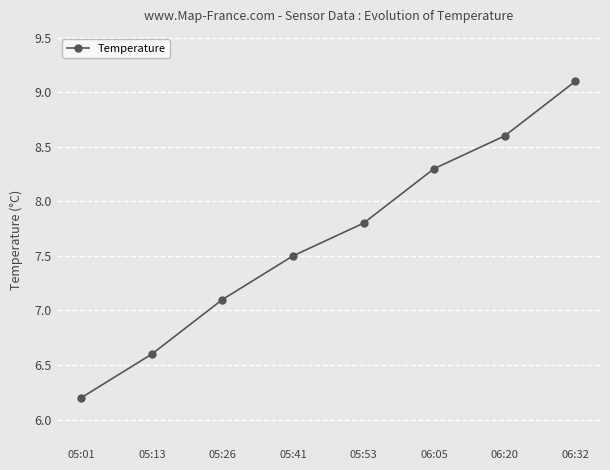

What is the sum of the values at 06:32 and 06:05?

17.4